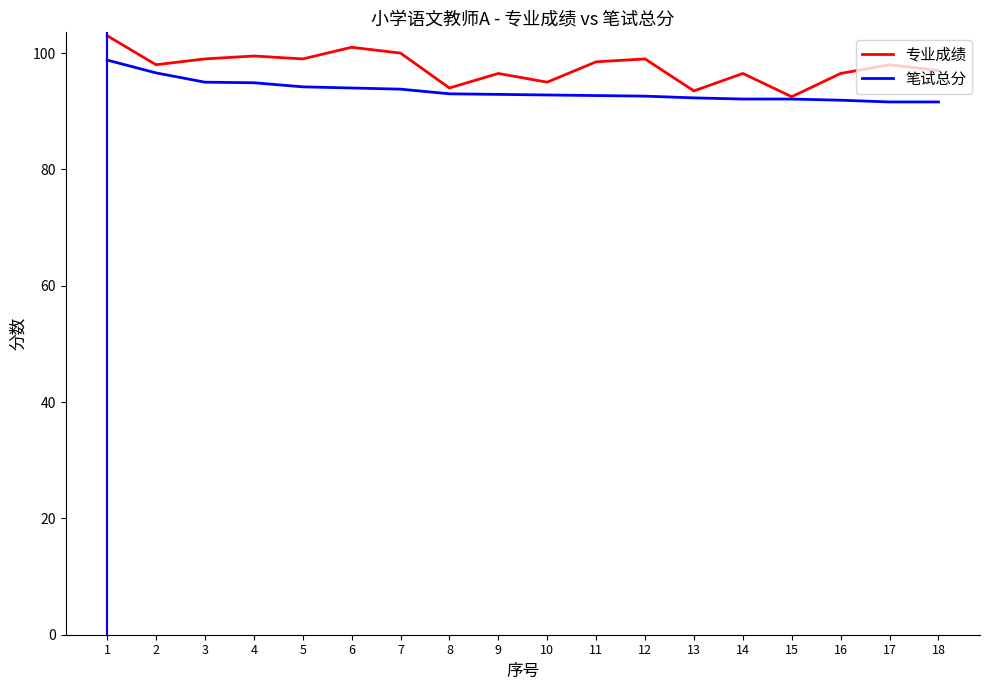

True or false: 笔试总分 has a value of 91.6 at 17.

True